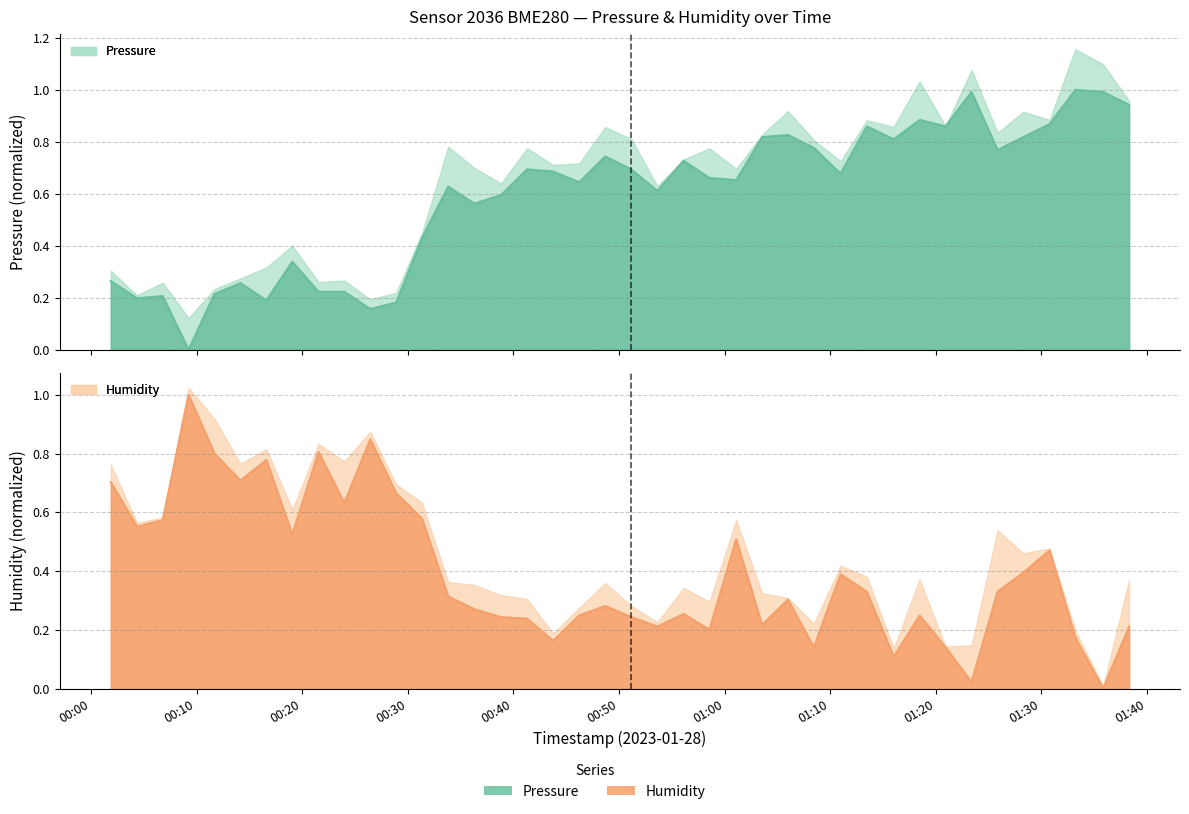

True or false: pressure has more than 1 points higher than both neighbors.

True